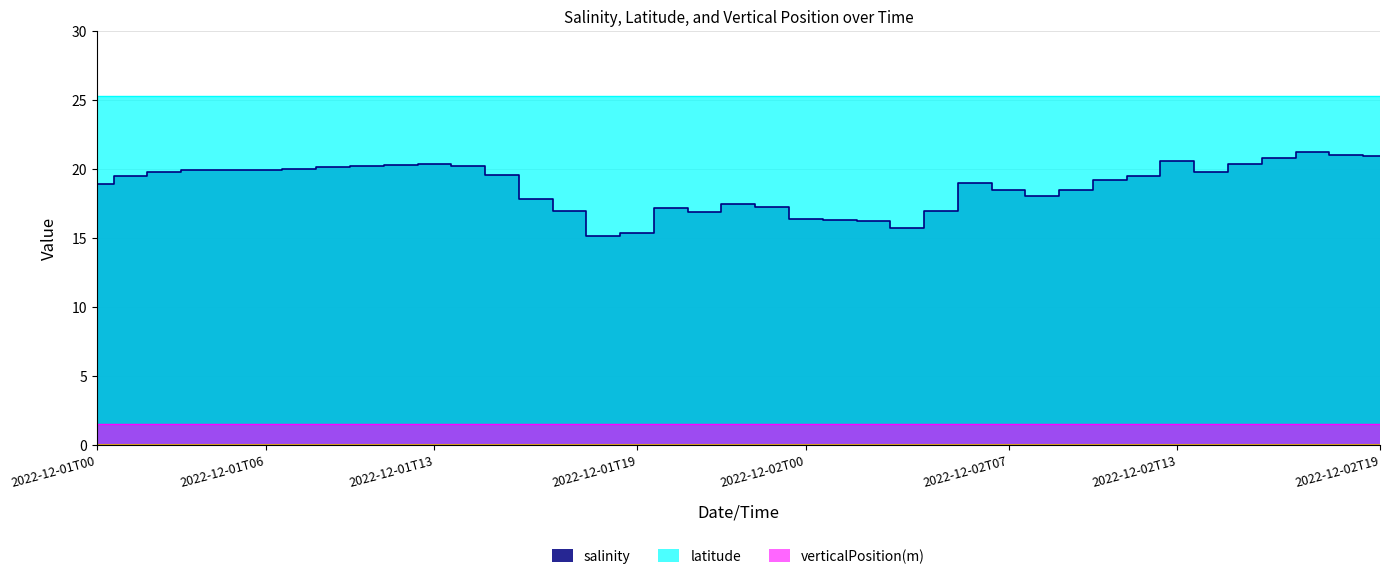

The verticalPosition series shows 1.5 at 2022-12-01T16. True or false?

True